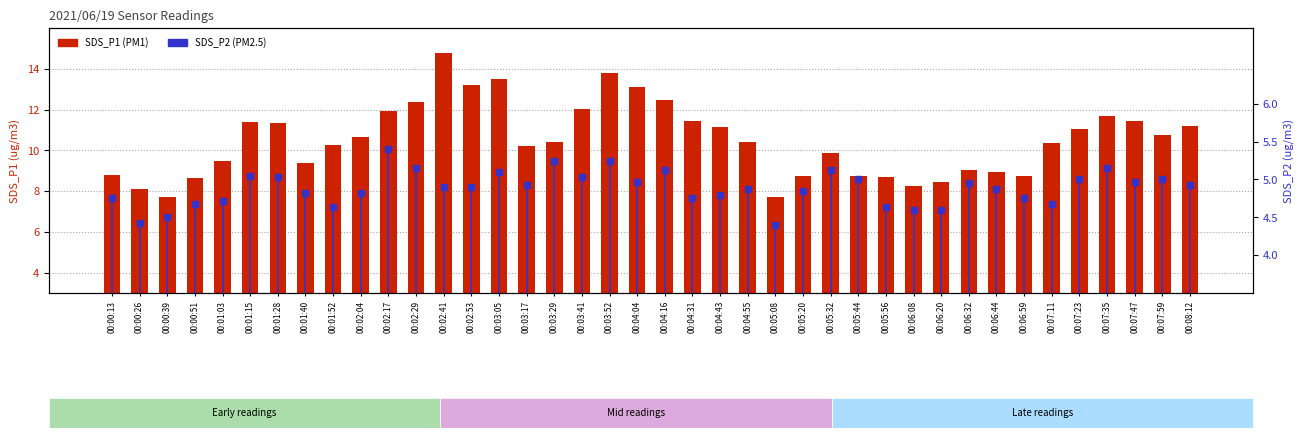

What position from the right is 00:04:31?

19